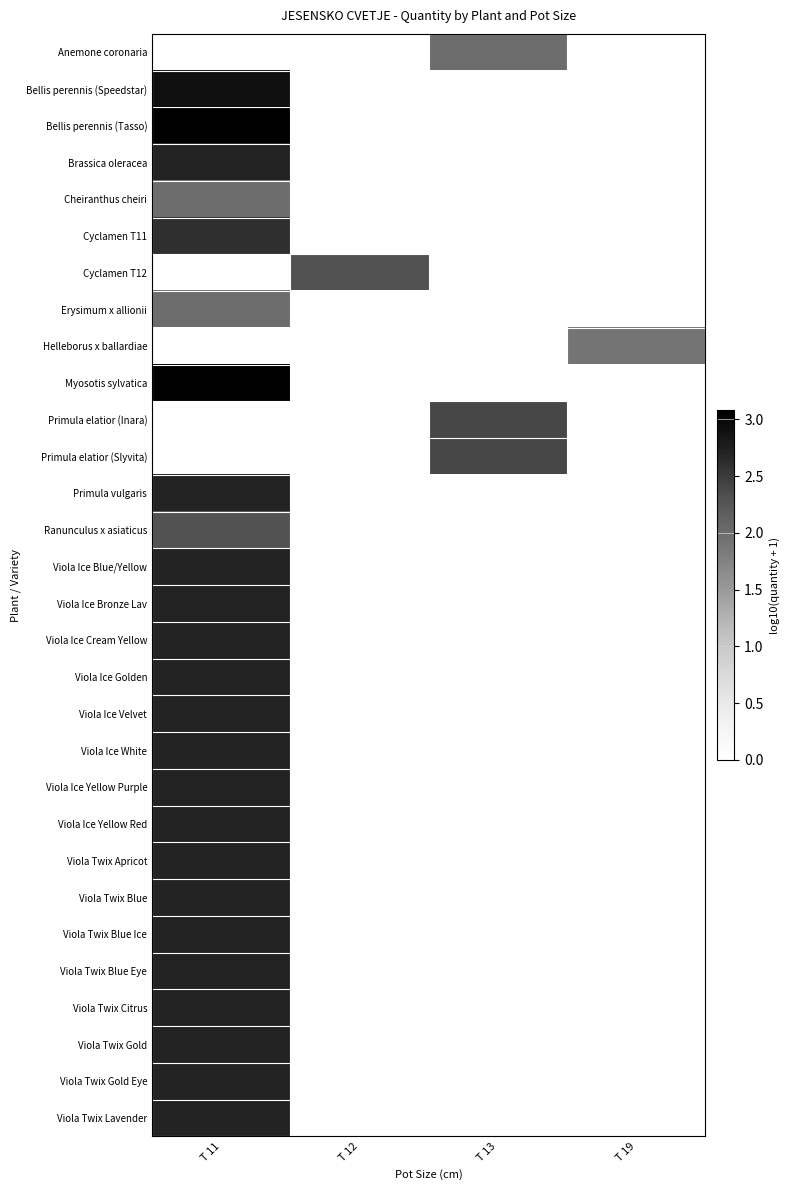

Which label corresponds to the smallest value in the chart?

T 11